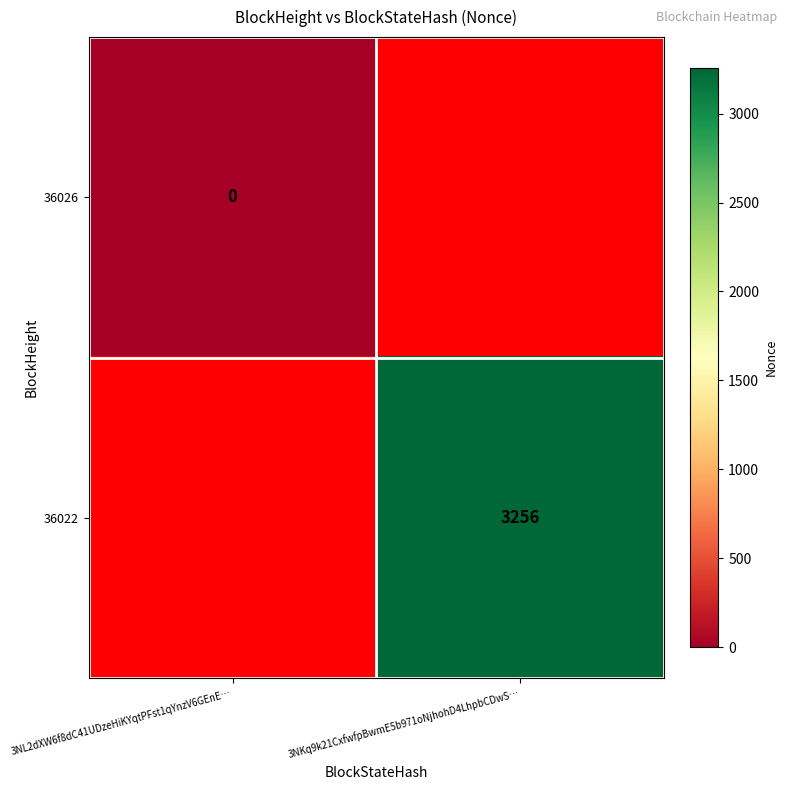

The 36022 series shows 3256 at 3NKq9k21CxfwfpBwmE5b971oNjhohD4LhpbCDwS…. True or false?

True